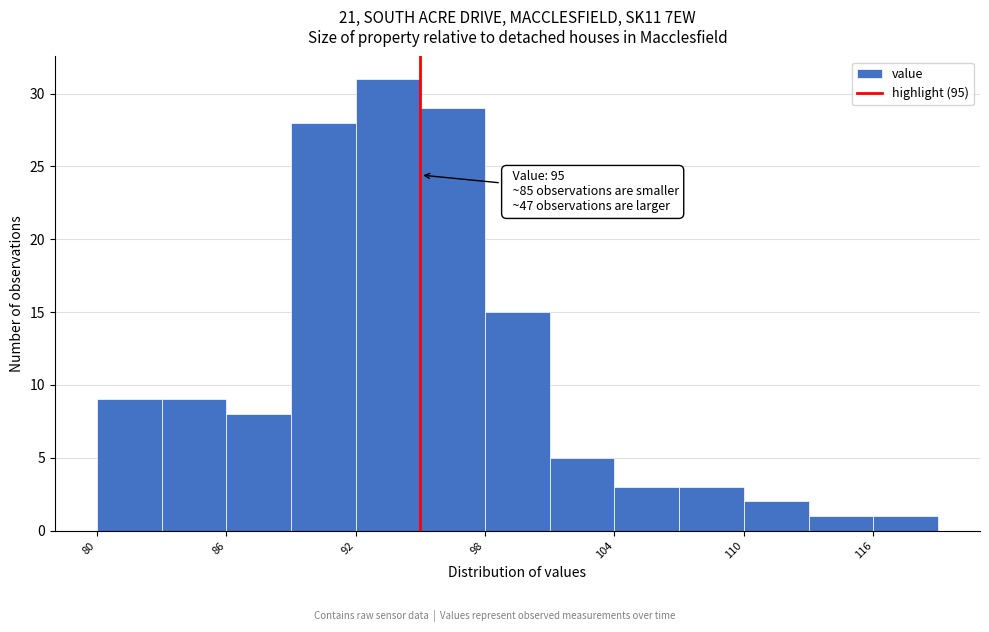

Around what value on the x-axis is the tallest bar? Give the approximate position of its centre, as read against the axis.

94